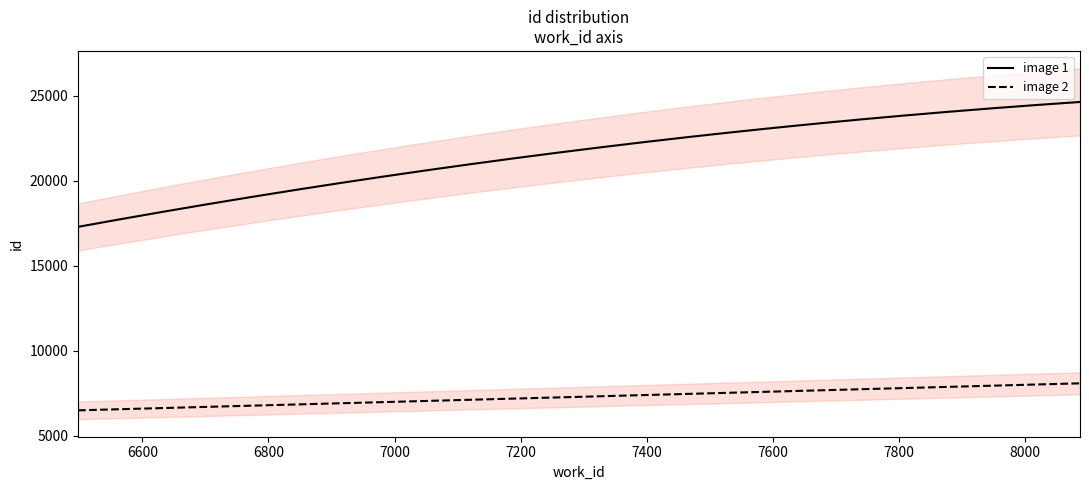

Reading left to right, what are all the values shown in this chart?

image 1: 17288	24519	24631
image 2: 6498	8043	8087